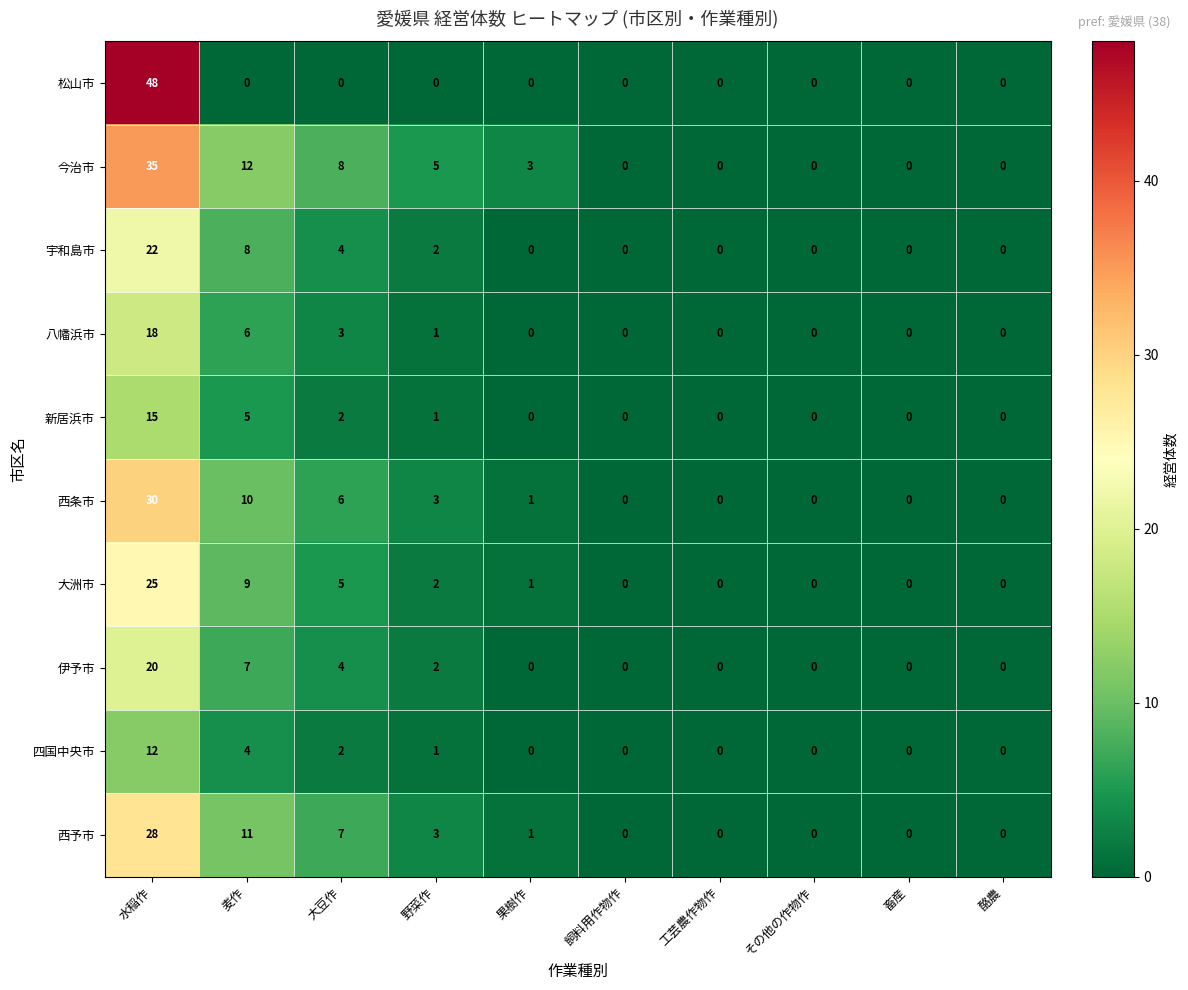

At how many categories does at least one series exceed 10?

2